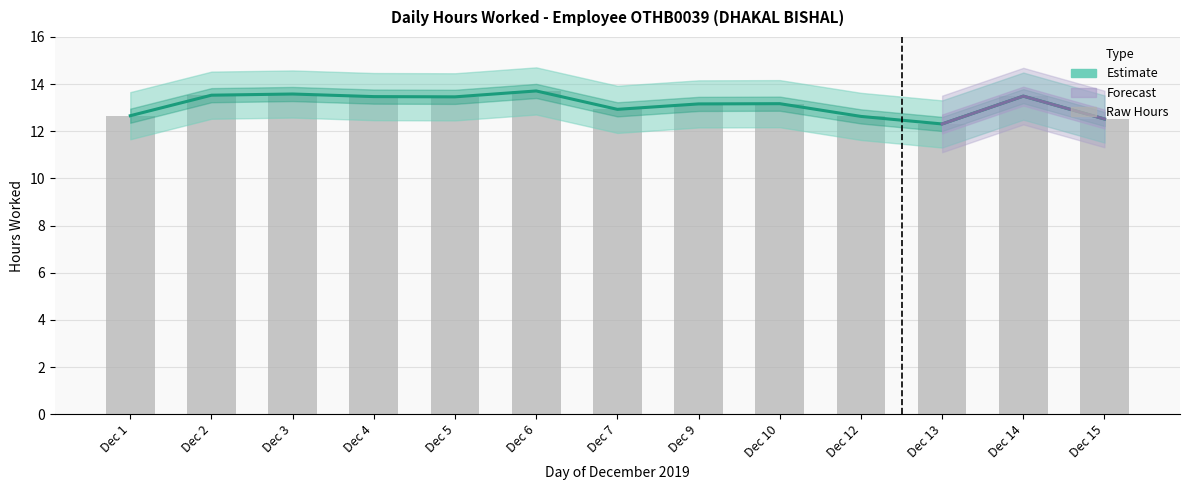

What is the value of the Break Total bar at the 5th from the left?

13.5